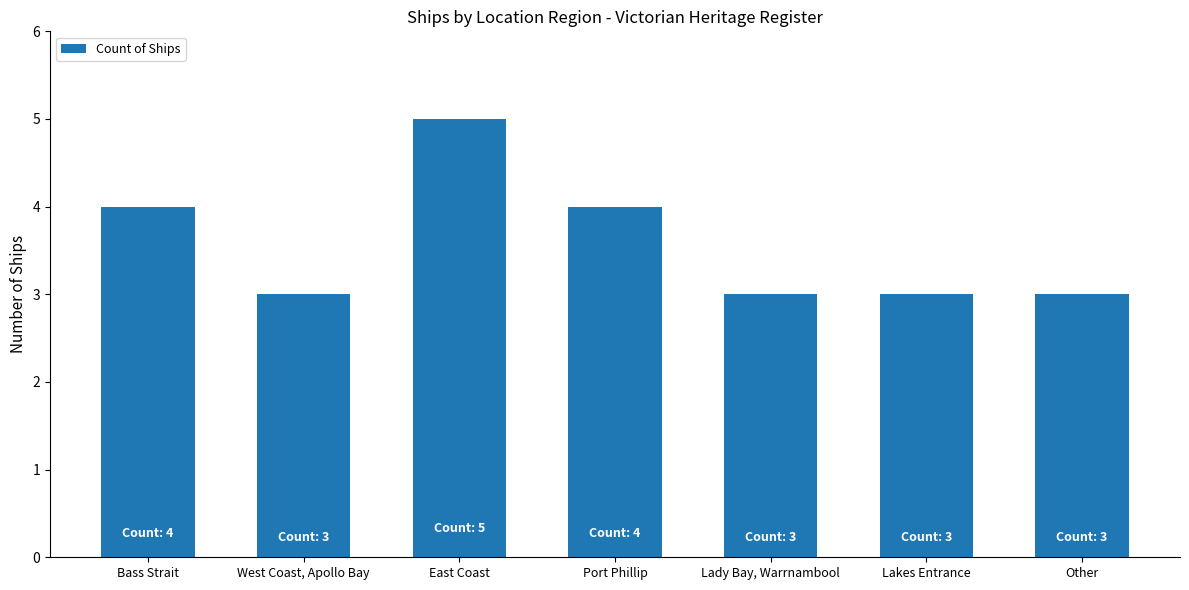

Reading right to left, extract all data points from this chart.

Other=3	Lakes Entrance=3	Lady Bay, Warrnambool=3	Port Phillip=4	East Coast=5	West Coast, Apollo Bay=3	Bass Strait=4